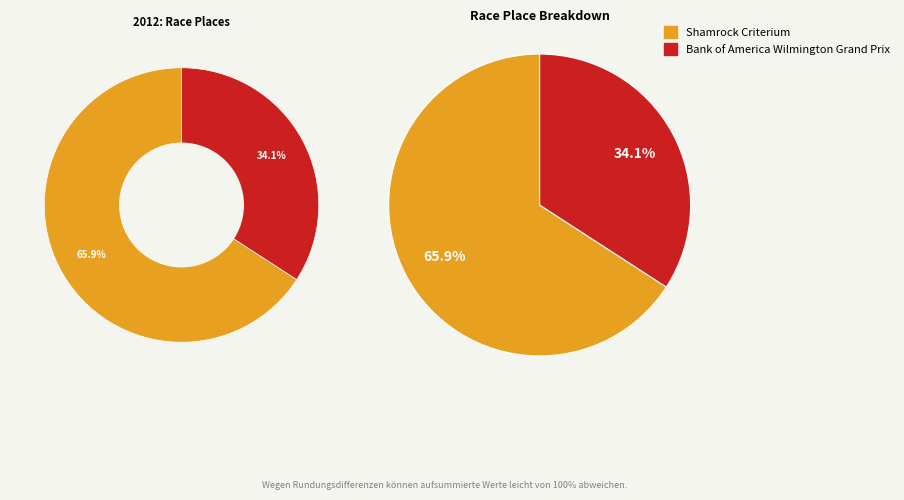

Rank the categories by value from lowest to highest.

Bank of America Wilmington Grand Prix, Shamrock Criterium